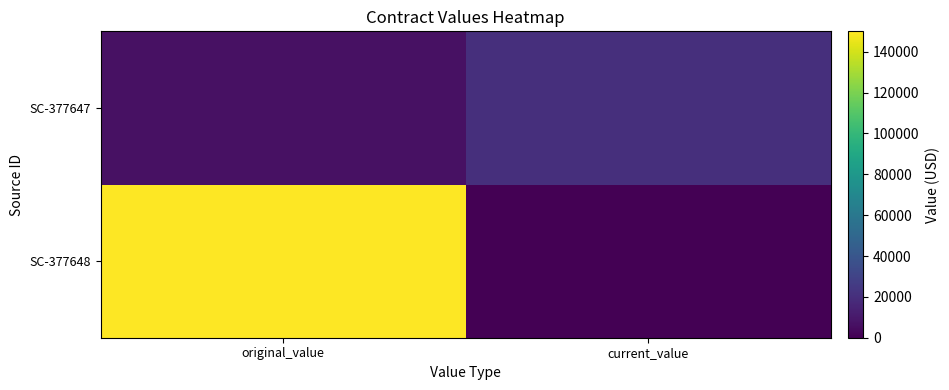

Reading left to right, list all the values displayed in this chart.

SC-377648: original_value=150000	current_value=0
SC-377647: original_value=7000	current_value=20000